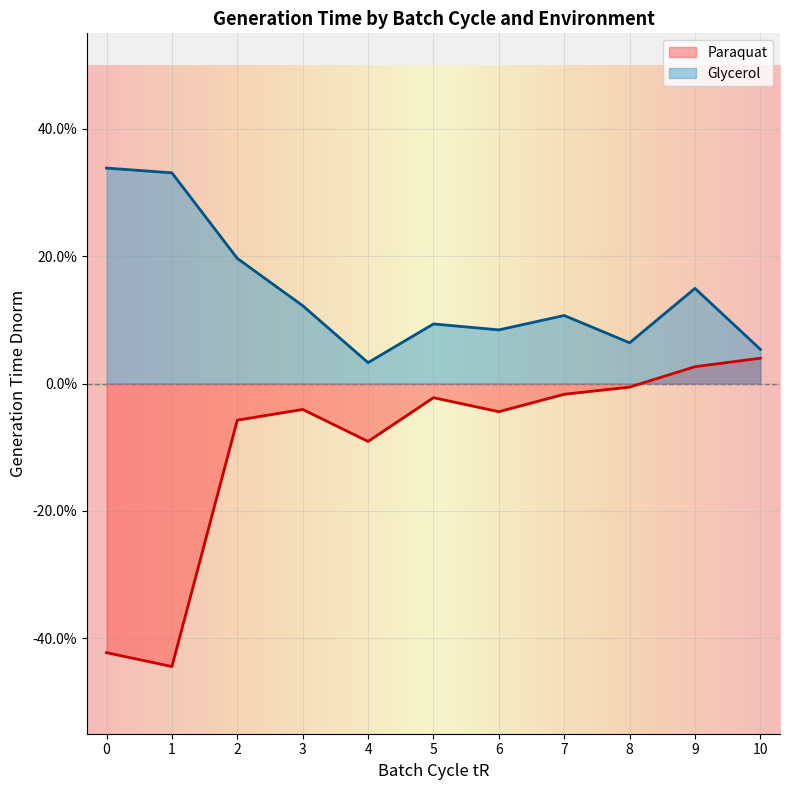

Which series has the largest total across all categories?

Glycerol